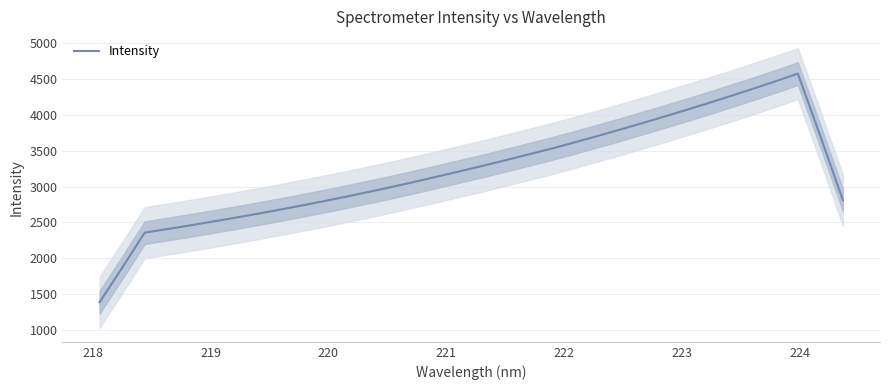

What is the lowest value of the Intensity series?

1383.8